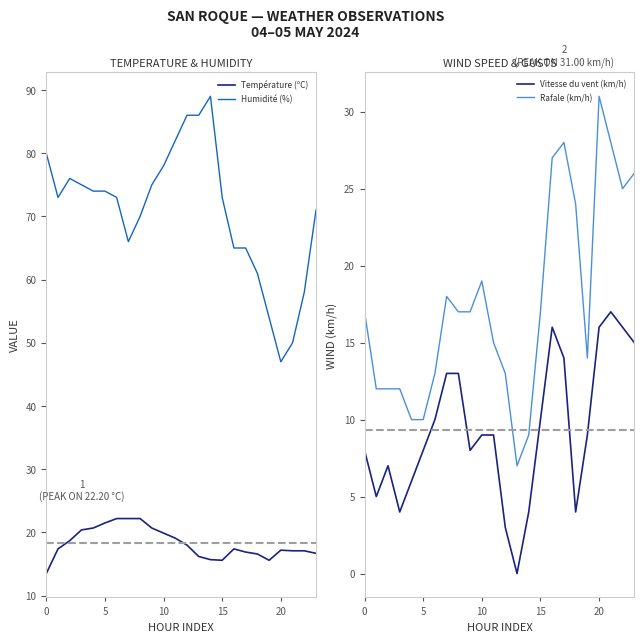

How many lines are shown in the chart?

4